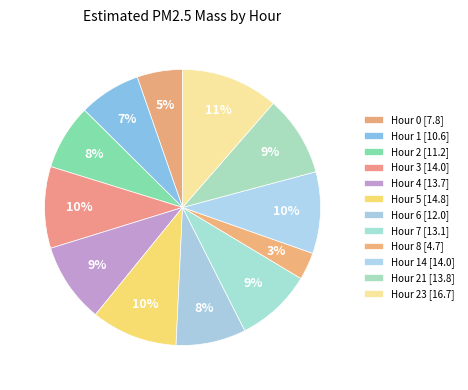

How many segments does this pie chart have?

12